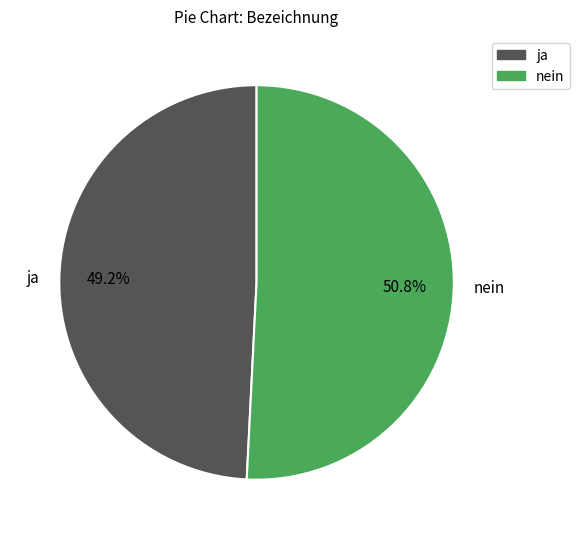

Which has a higher value, nein or ja?

nein